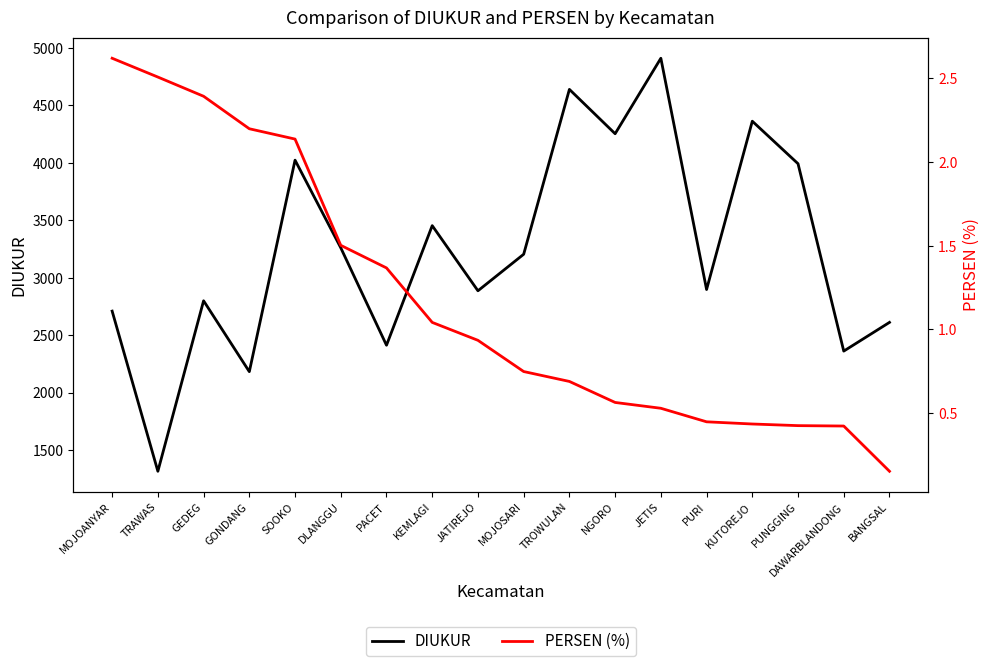

At which category is the sum across all series the highest?

JETIS